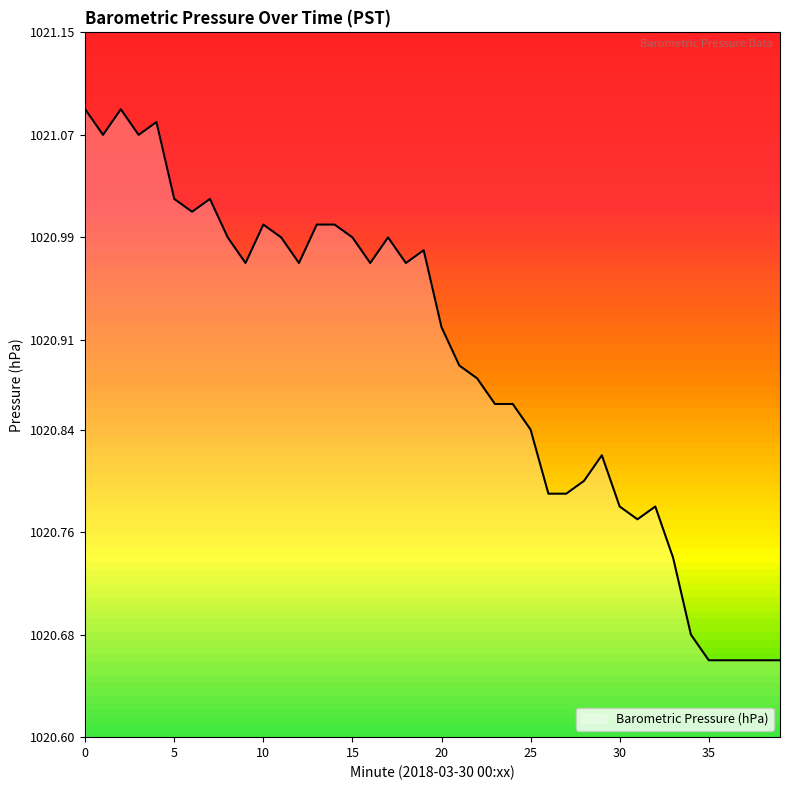

Is this an area chart (filled region under the line)?

No